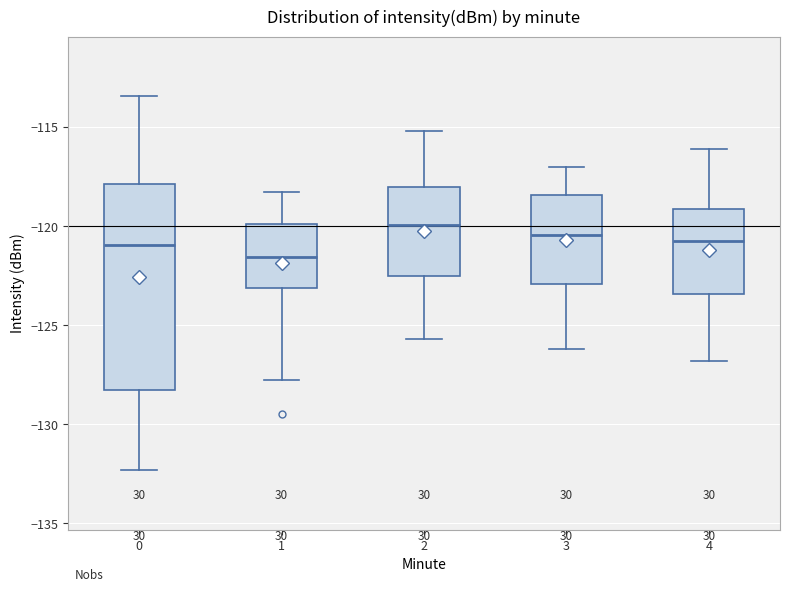

Reading left to right, read every box against the y-axis: the position of its median line, the range the box covers, and the ends of its whiskers. The values are not printed on the chart, so give them approximately, as read against the axis.

0: median -121.0, box -128.0 to -118.0, whiskers -132.5 to -113.5
1: median -121.5, box -123.0 to -120.0, whiskers -128.0 to -118.5
2: median -120.0, box -122.5 to -118.0, whiskers -125.5 to -115.0
3: median -120.5, box -123.0 to -118.5, whiskers -126.0 to -117.0
4: median -120.5, box -123.5 to -119.0, whiskers -127.0 to -116.0